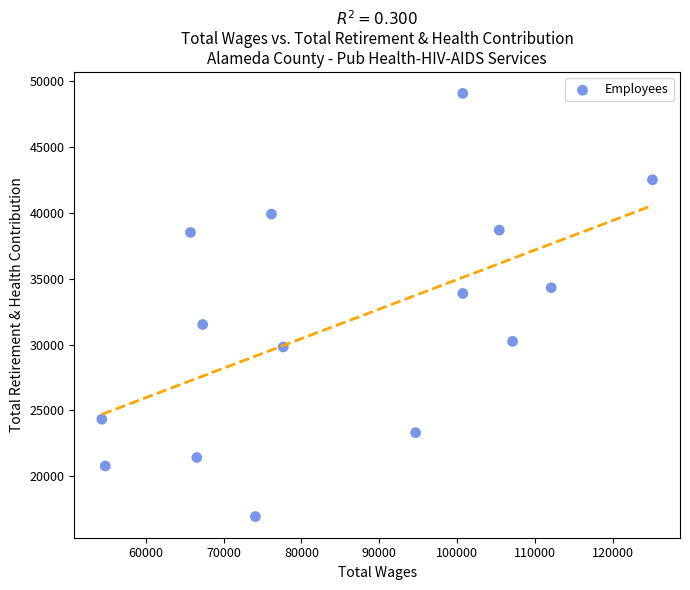

What is the range of X values (max minus min)?

70792